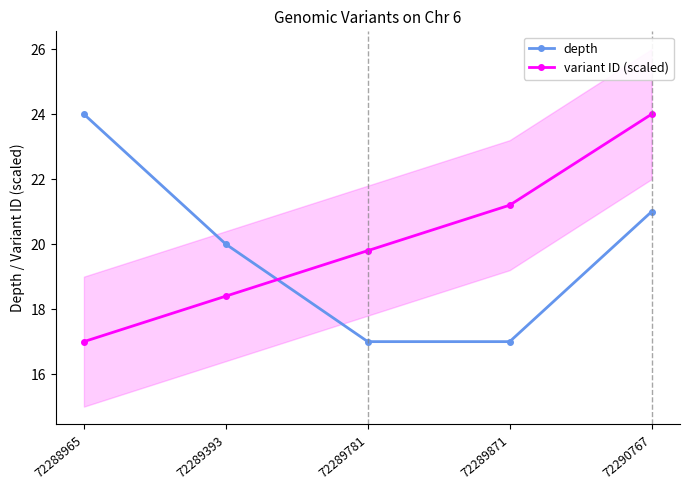

What is the spread (max minus min) of values at 72289393?

1.6